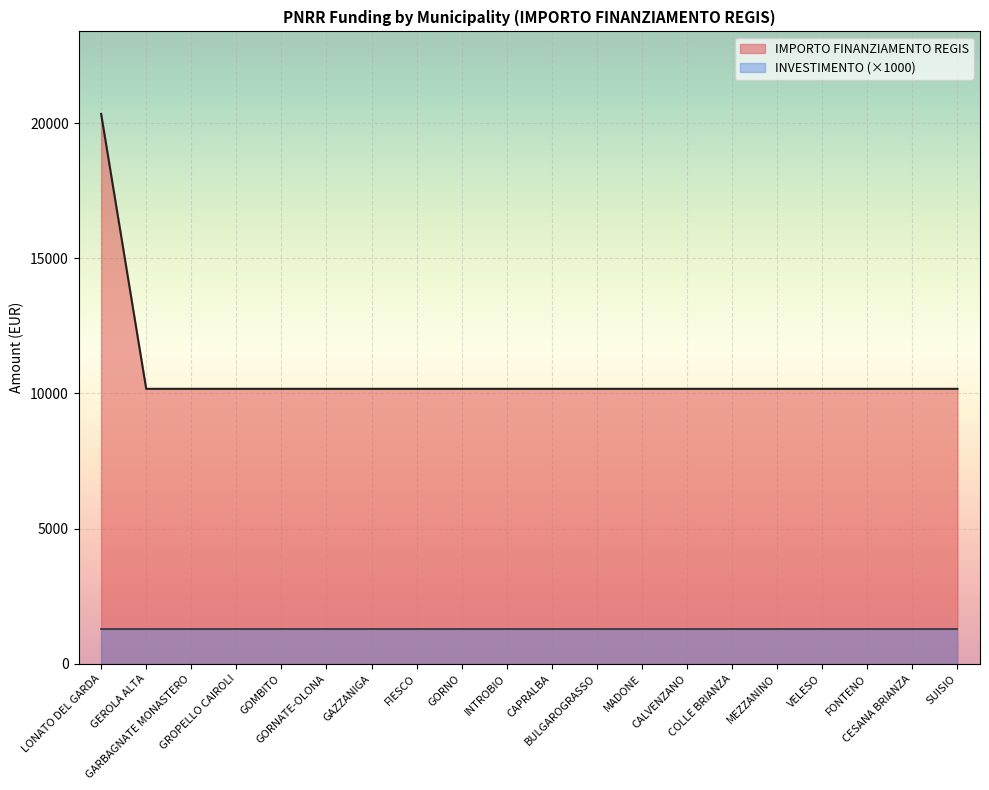

What is the maximum value shown in the chart?

20344